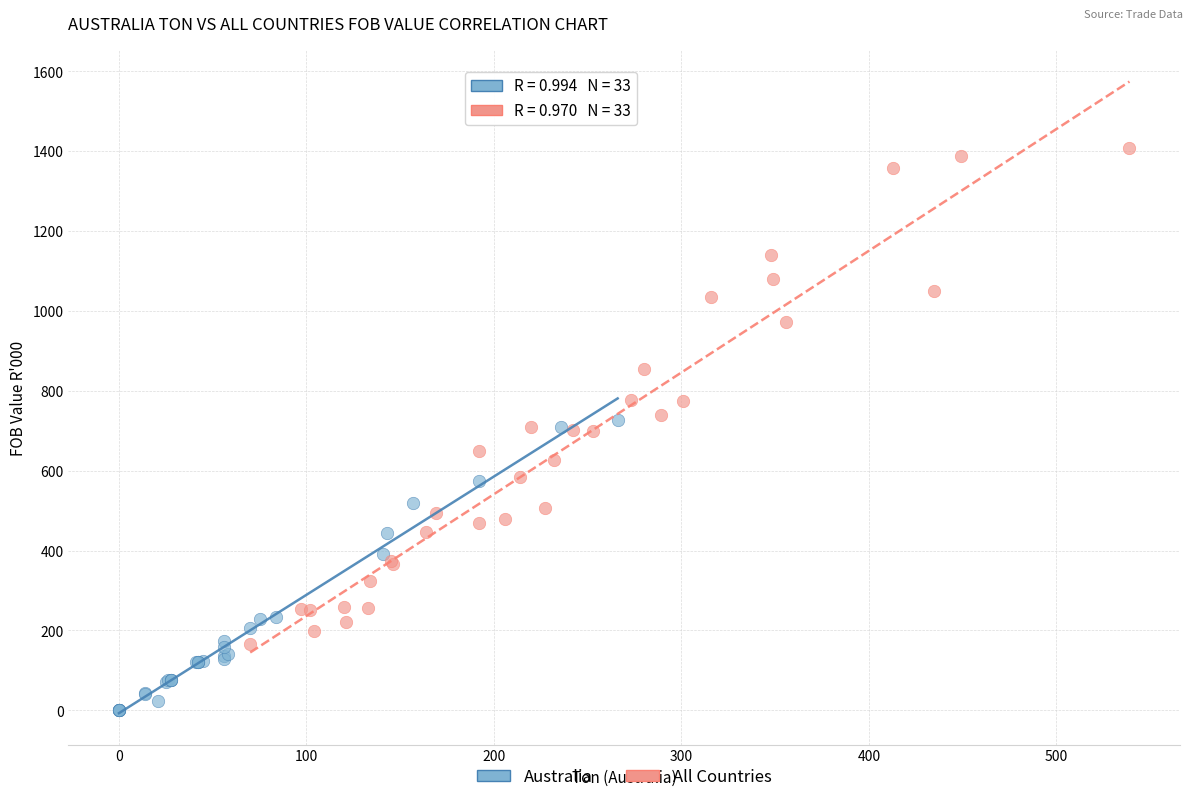

Which series contains the highest Y value?

All Countries